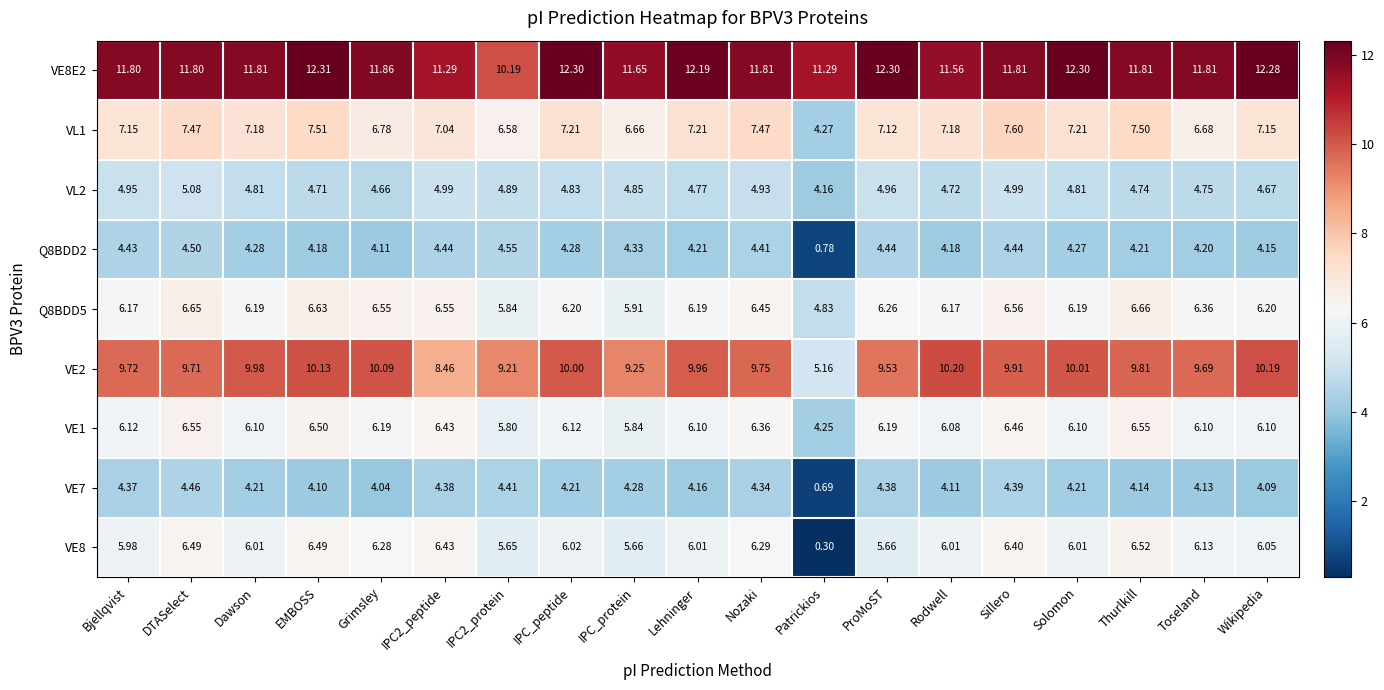

At which label does VE2 reach its peak?

Rodwell